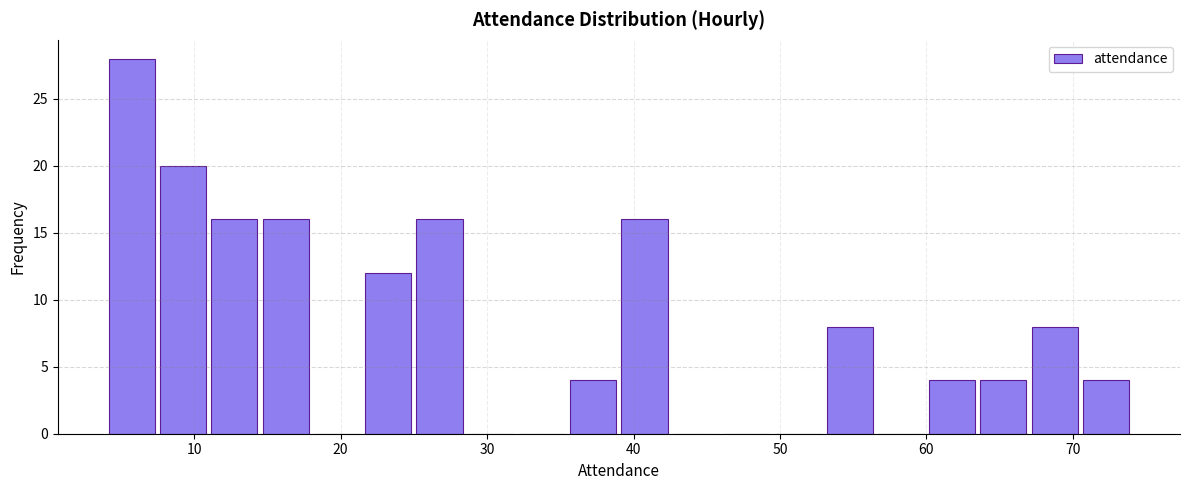

Read against the x-axis, roughly where is the centre of the tallest bar?

6